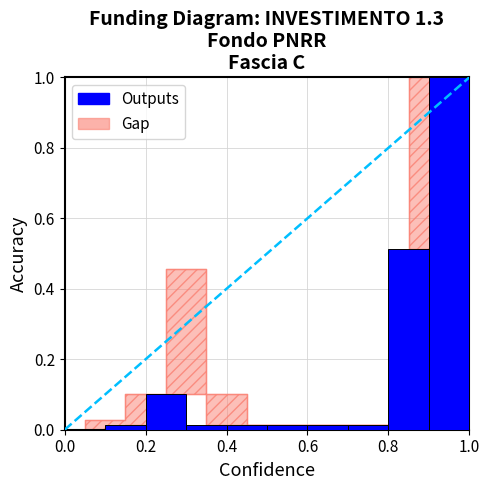

How many distinct data groups are displayed?

1